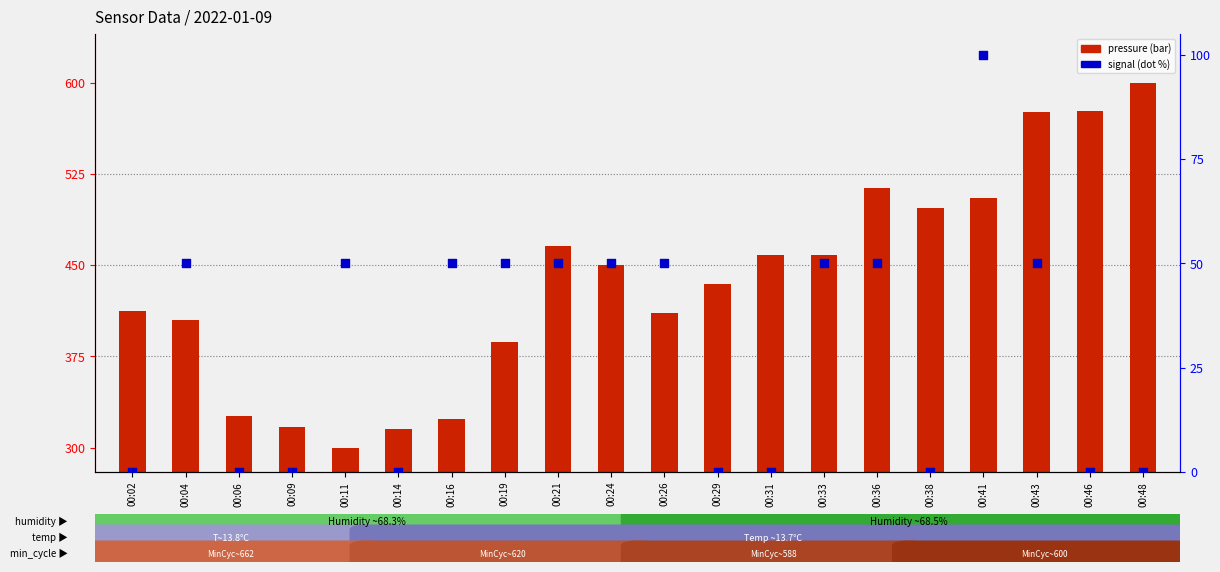

Which series has the widest spread of Y values?

BME280 pressure (normalized)